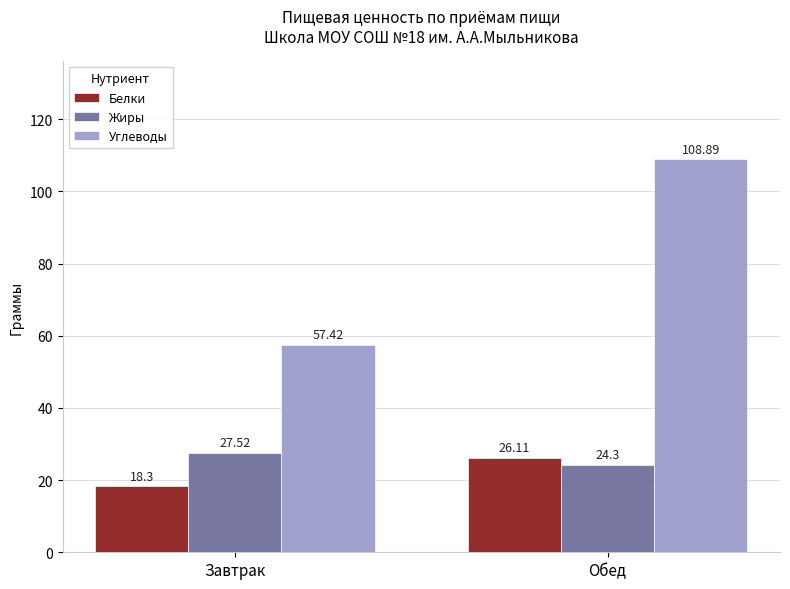

What position from the left is Завтрак?

1